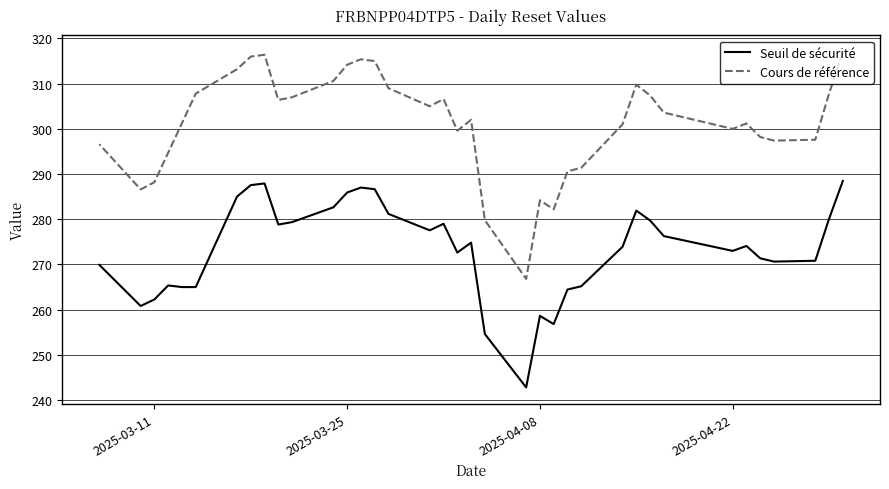

Does the chart display data point markers on the line(s)?

No